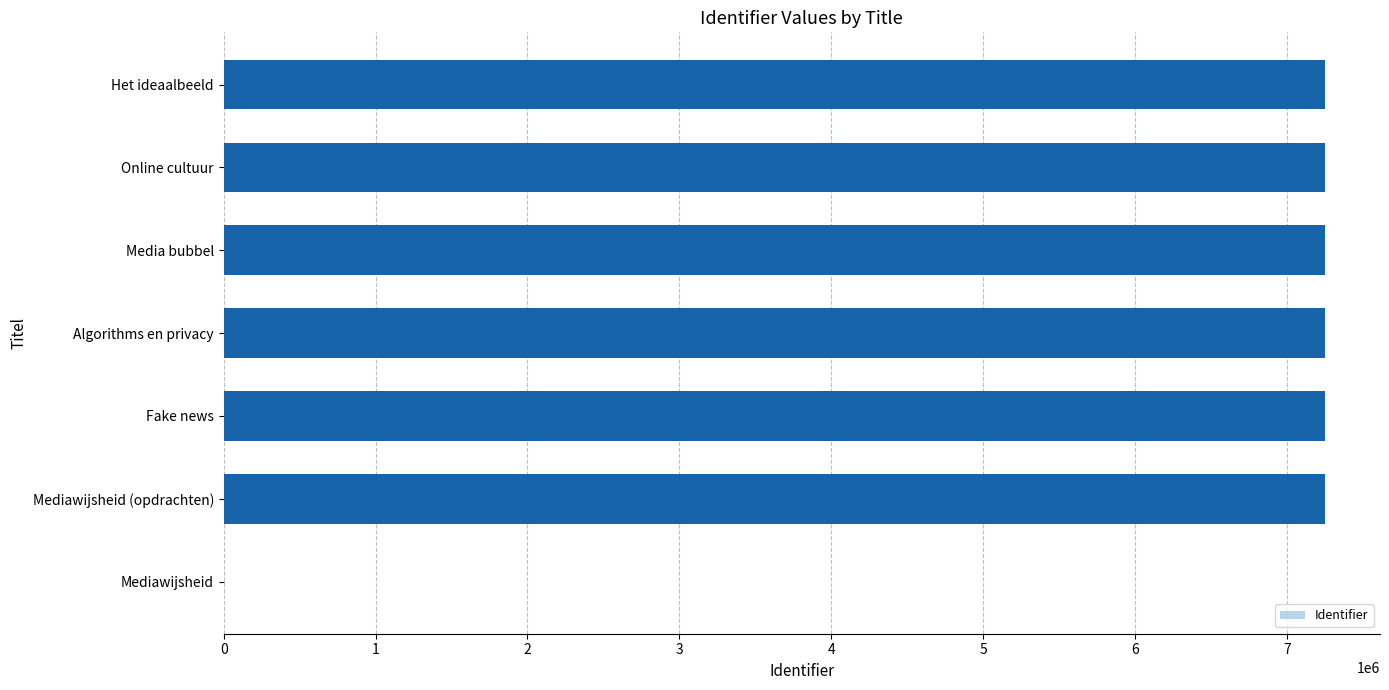

What is the sum of the values at Online cultuur and Het ideaalbeeld?

14503278